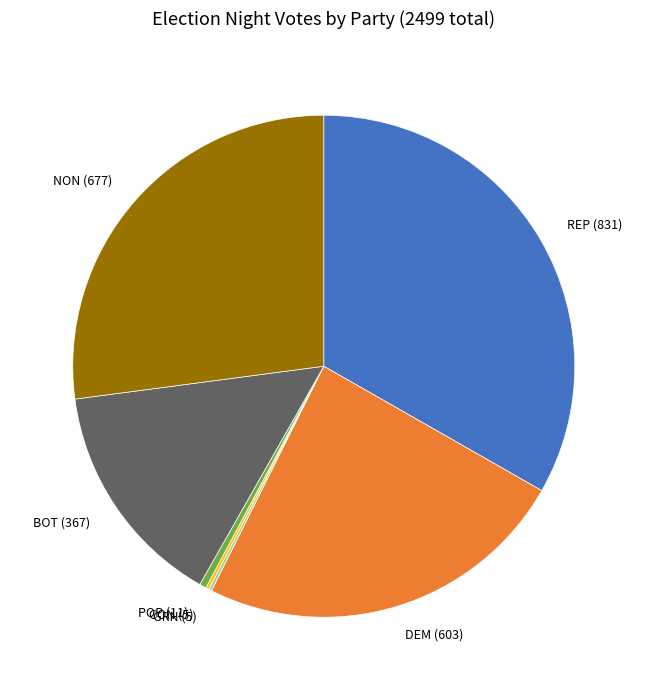

Combined, do BOT (367) and REP (831) account for over 50%?

No